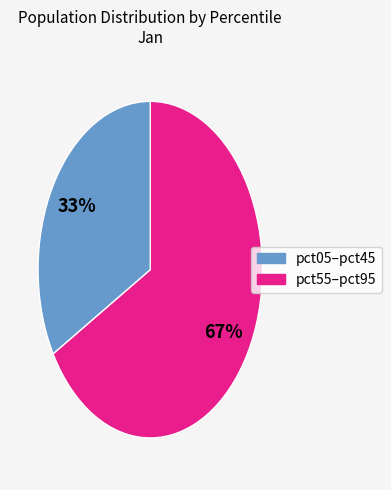

Is there a majority slice in this chart?

Yes